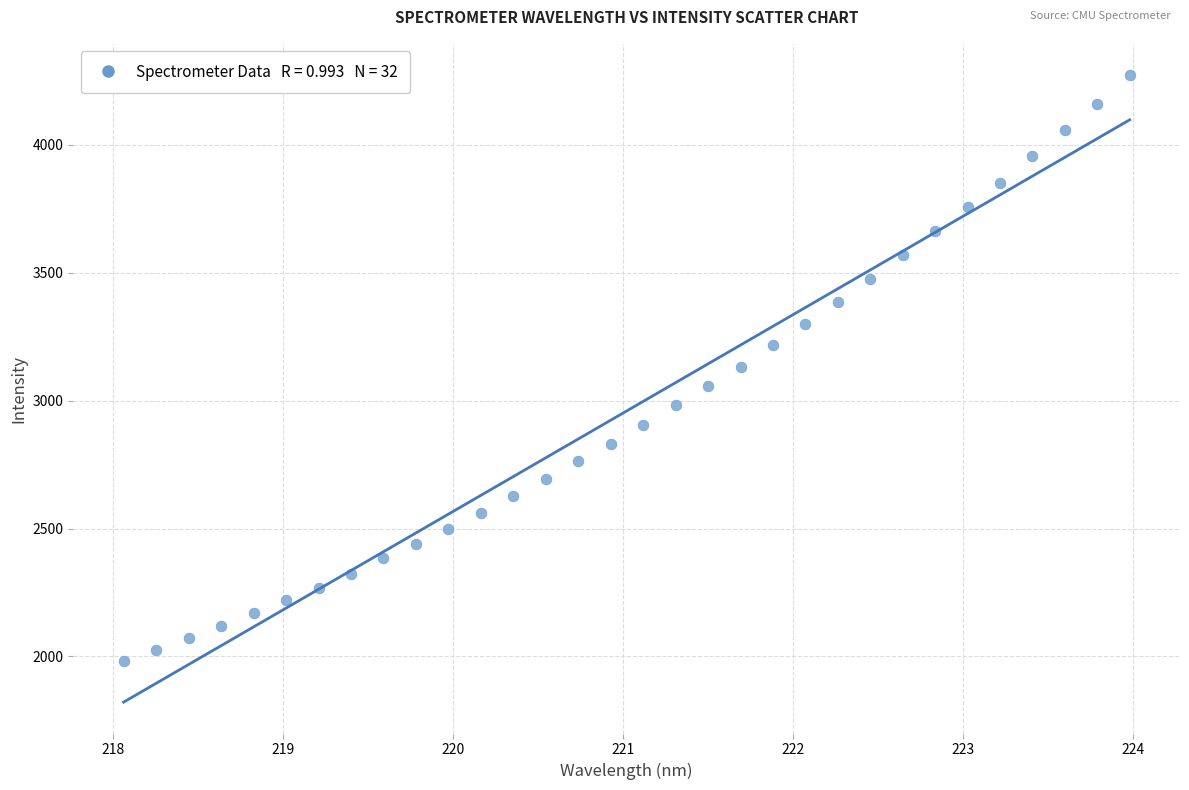

What is the range of Y values (max minus min)?

2291.7